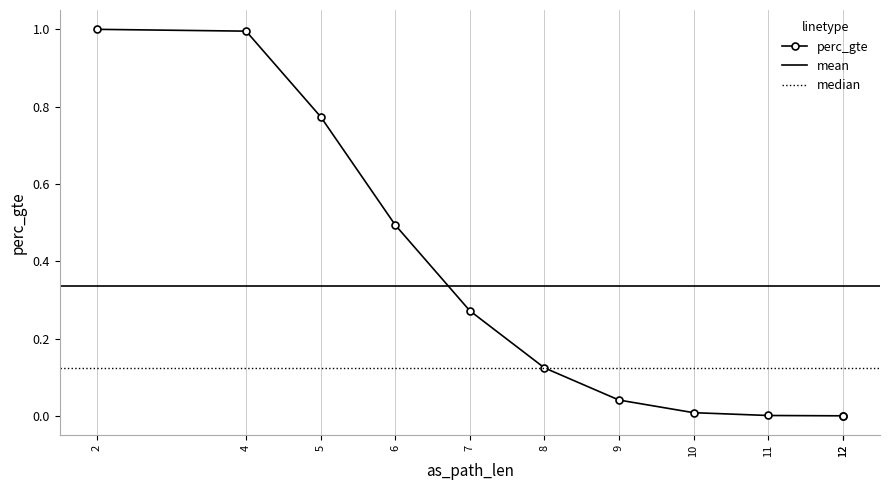

Between 5 and 6, which is larger?

5